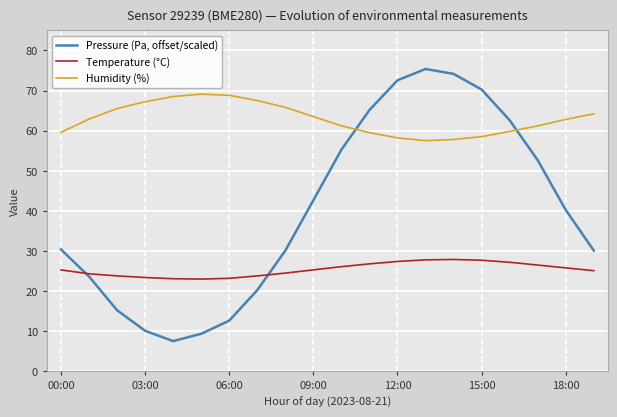

Which series has the widest spread of values?

Pressure (Pa, offset/scaled)